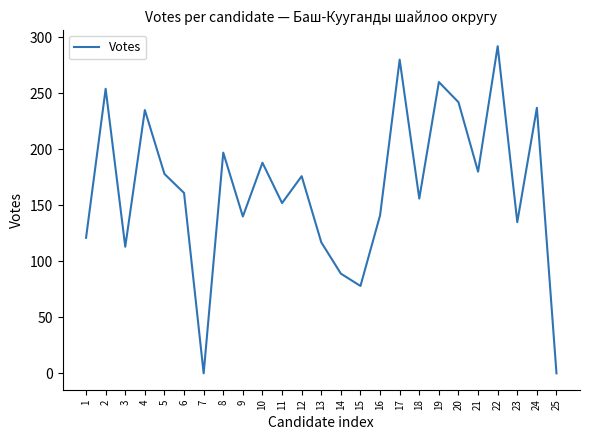

What is the change in value from 21 to 25?

-180